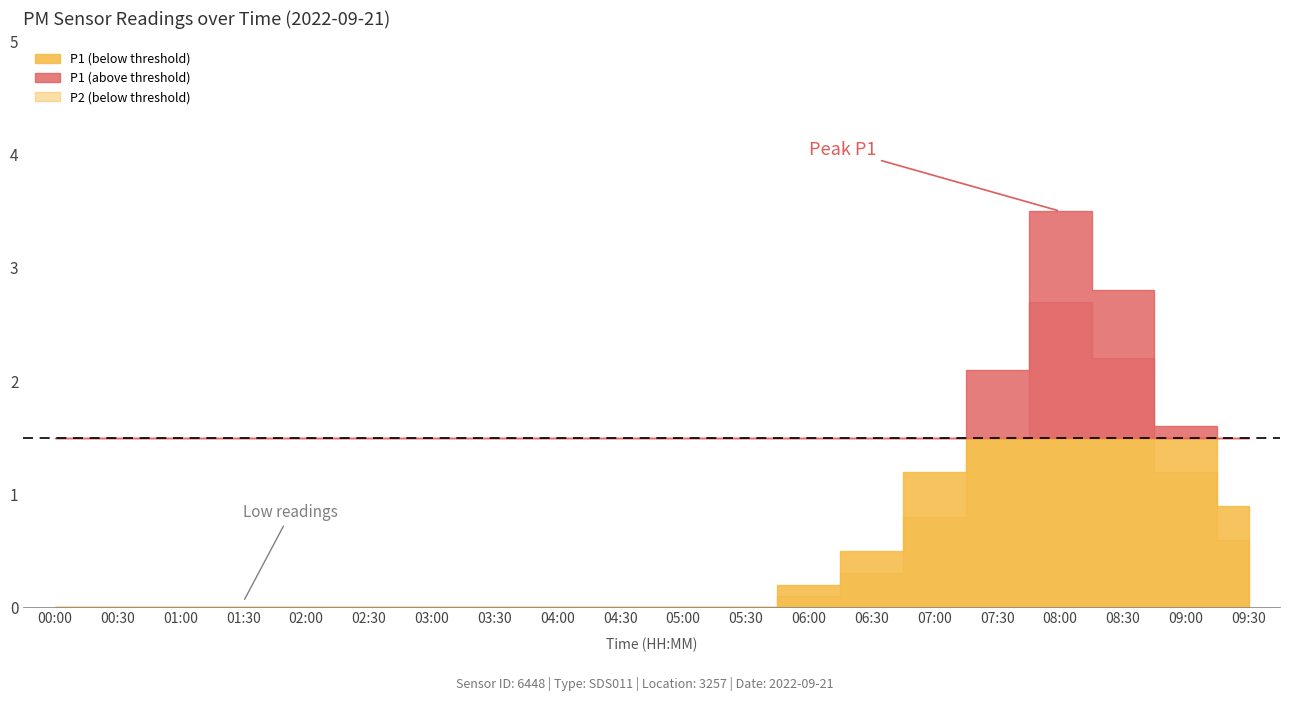

True or false: P2 has a value of 1.4 at 08:30.

False